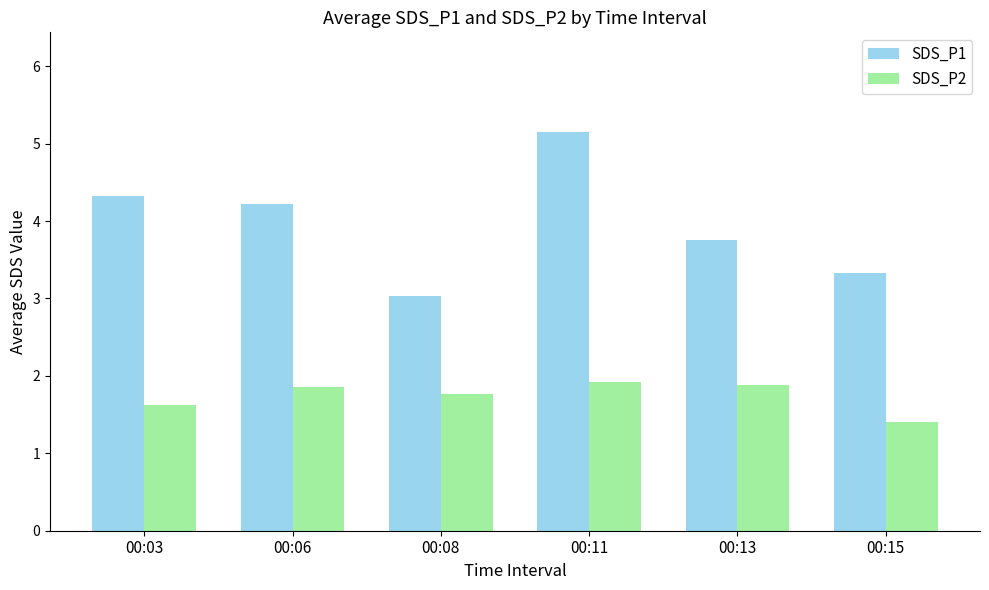

What is the lowest value of the SDS_P2 series?

1.4